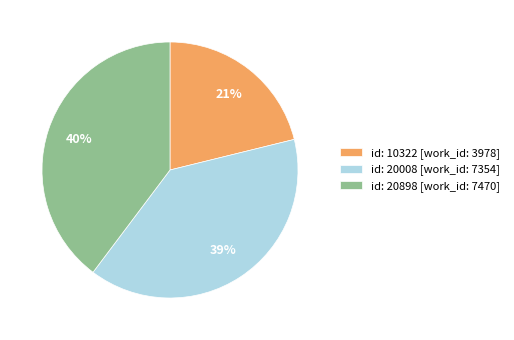

Is the sum of id: 20008 [work_id: 7354] and id: 10322 [work_id: 3978] greater than half?

Yes